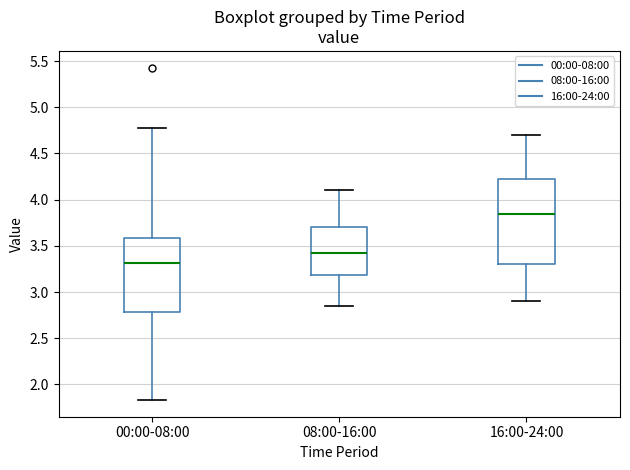

Which box's median line is the highest?

16:00-24:00